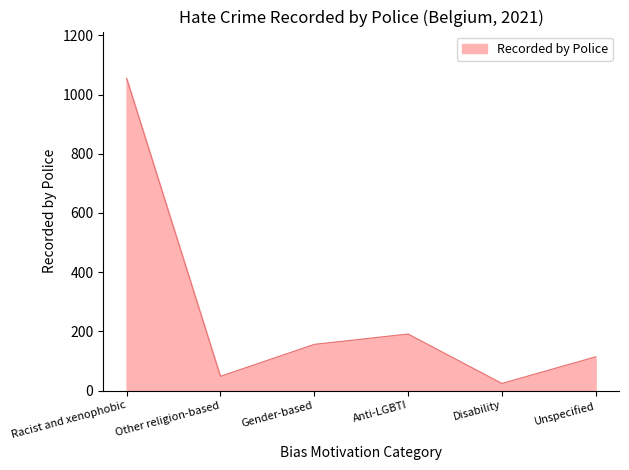

Between Gender-based and Anti-LGBTI, which is larger?

Anti-LGBTI